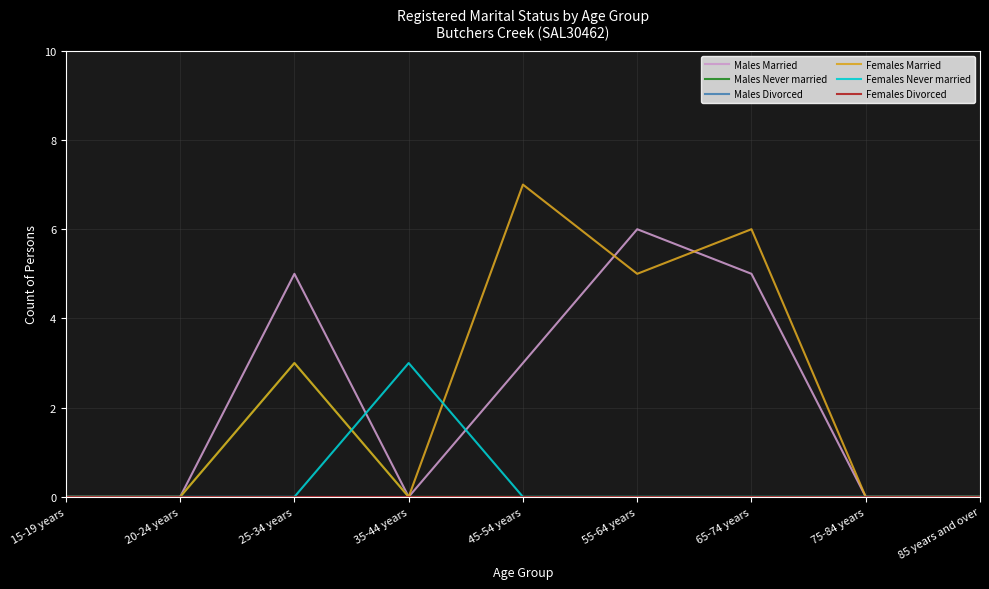

What is the difference between the maximum and minimum values in the Females Never married series?

3